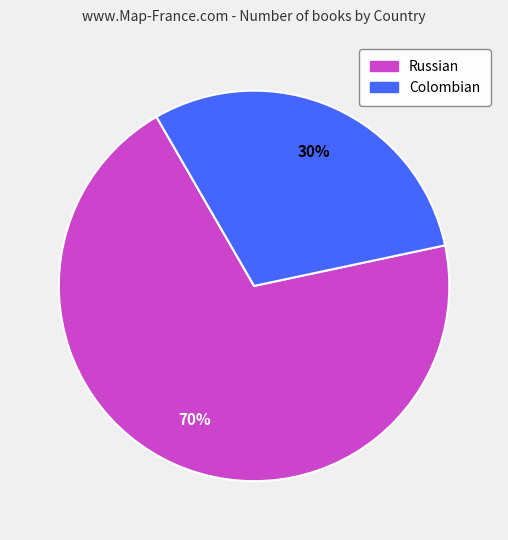

Combined, do Colombian and Russian account for over 50%?

Yes